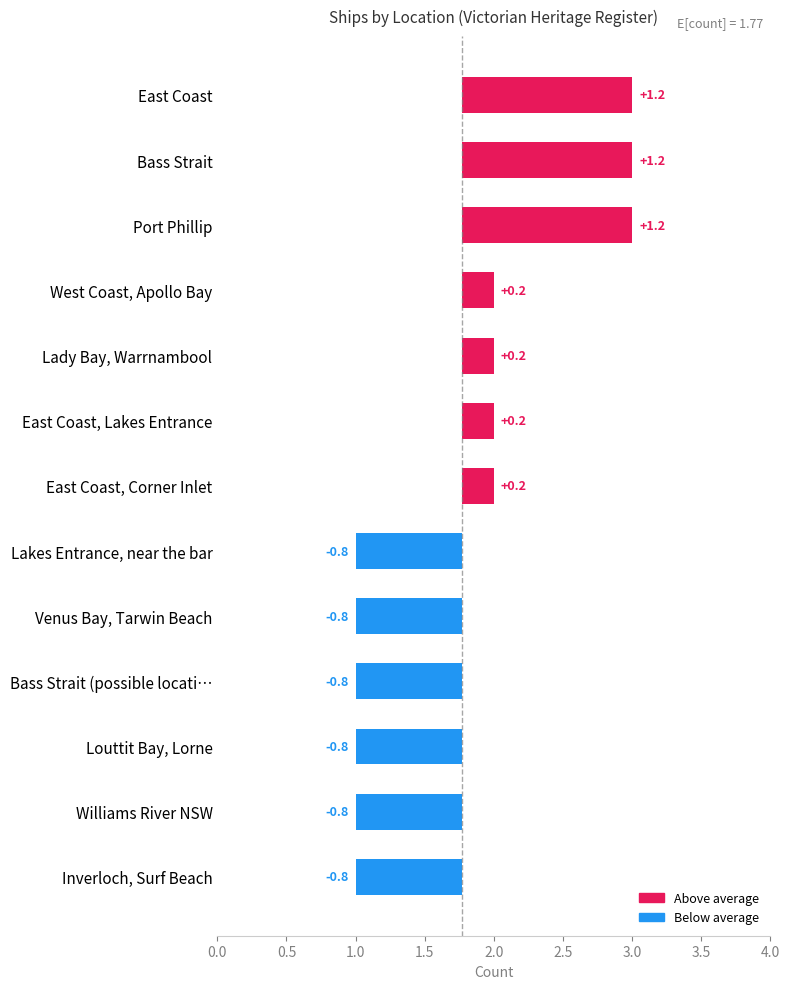

What is the approximate value at Williams River NSW?

1